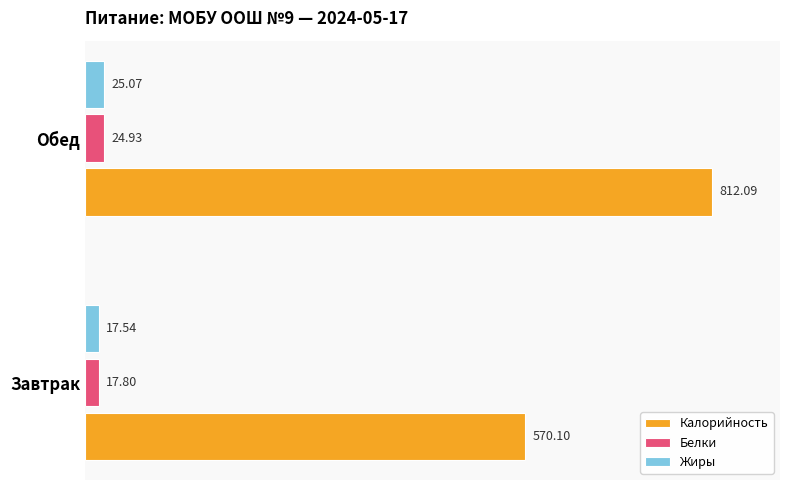

What is the average value of the Жиры series?

21.3